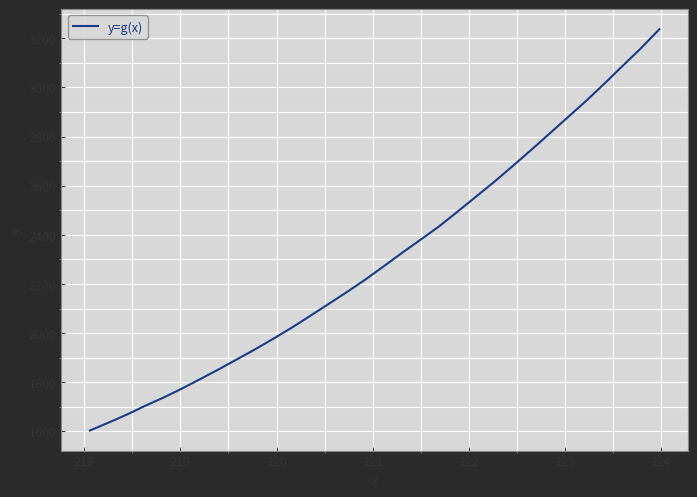

What is the greatest value displayed?

3236.5